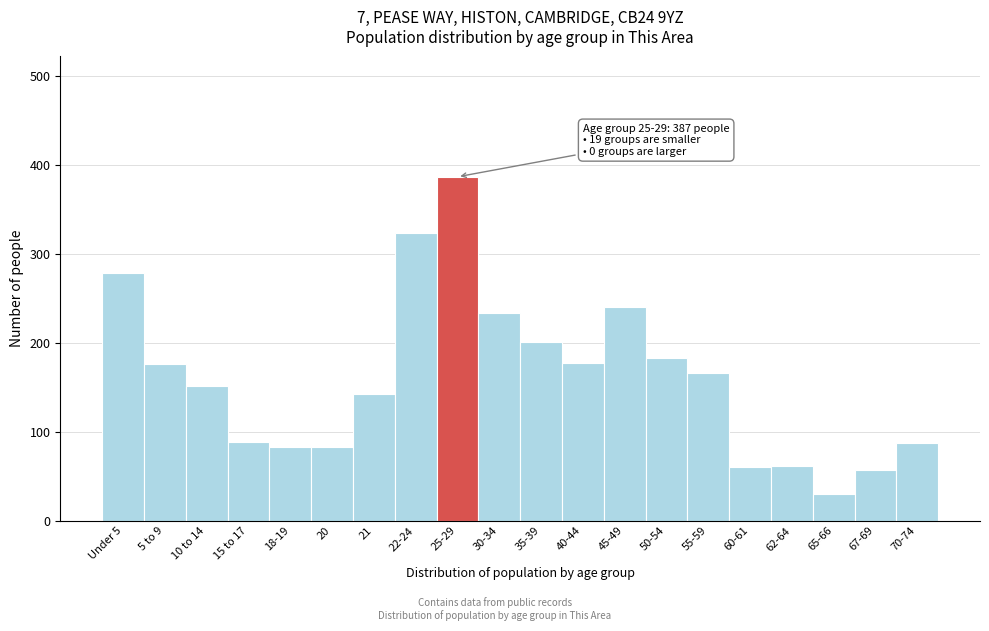

What is the average value?

161